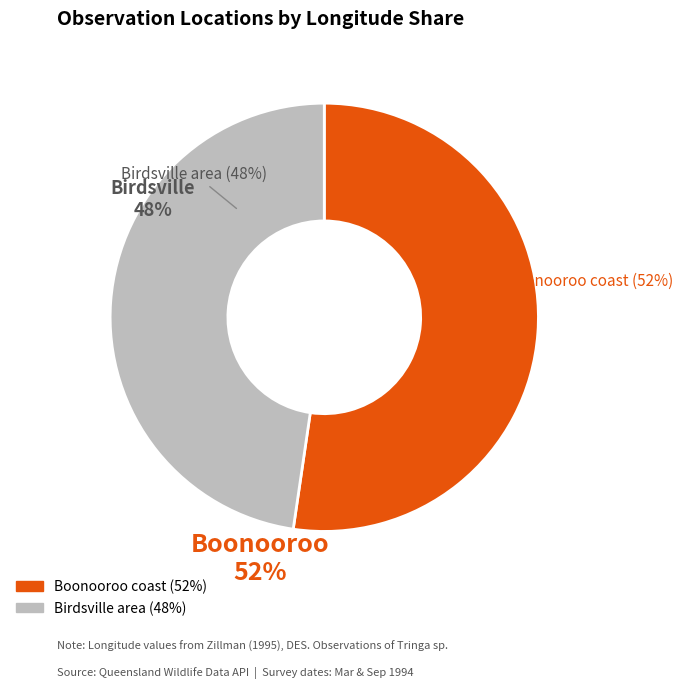

To the nearest percent, what is the average slice percentage?

50%